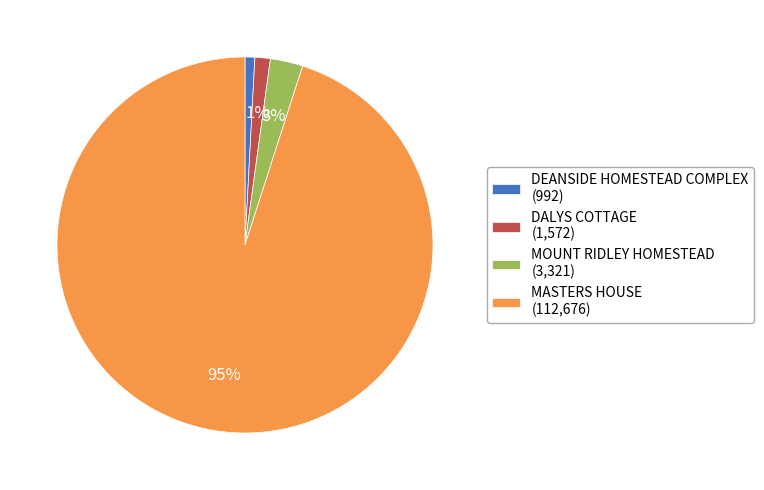

Do MOUNT RIDLEY HOMESTEAD (3,321) and DEANSIDE HOMESTEAD COMPLEX (992) together represent more than half of the pie?

No